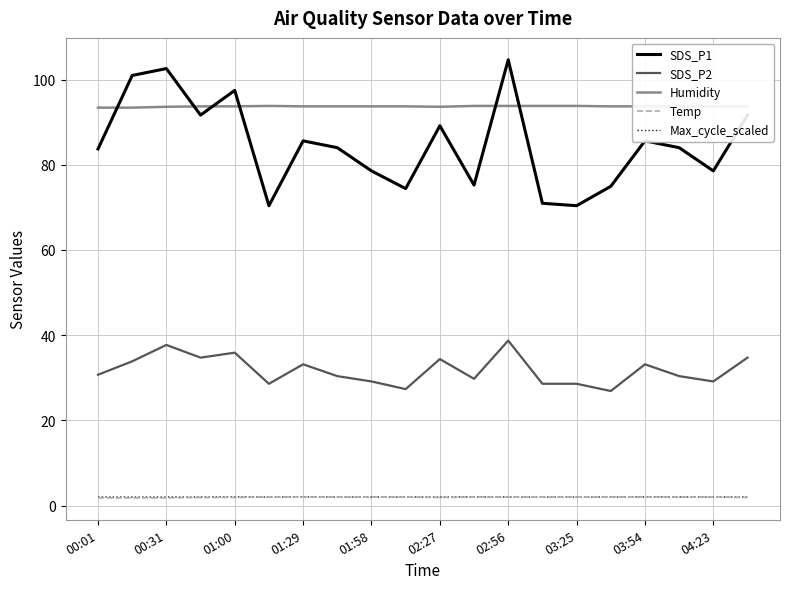

What is the maximum value shown in the chart?

104.6